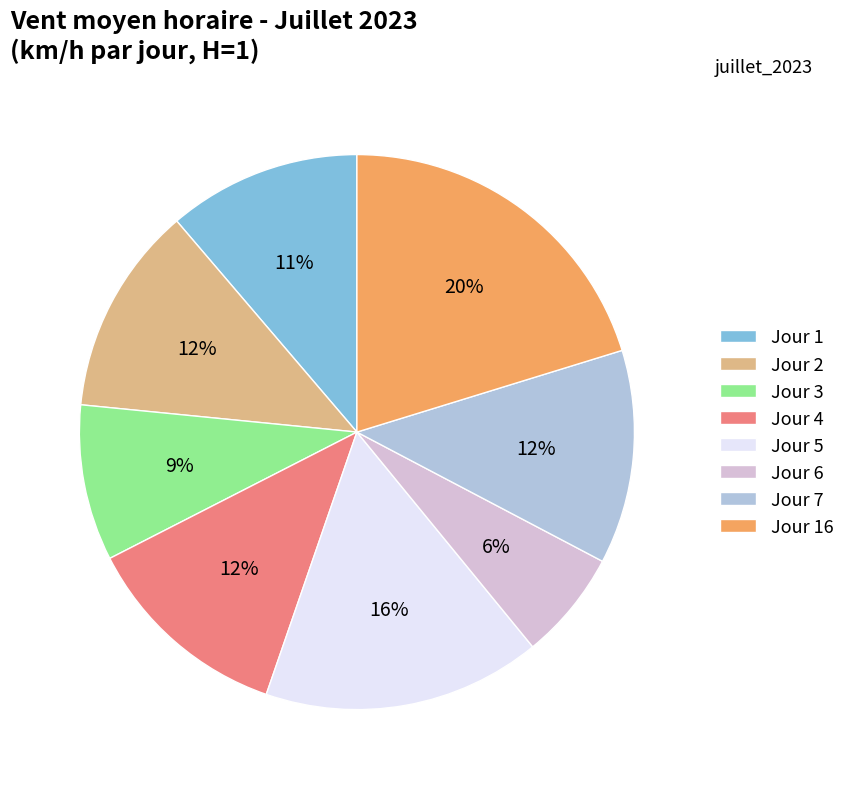

Is the sum of Jour 5 and Jour 3 greater than half?

No